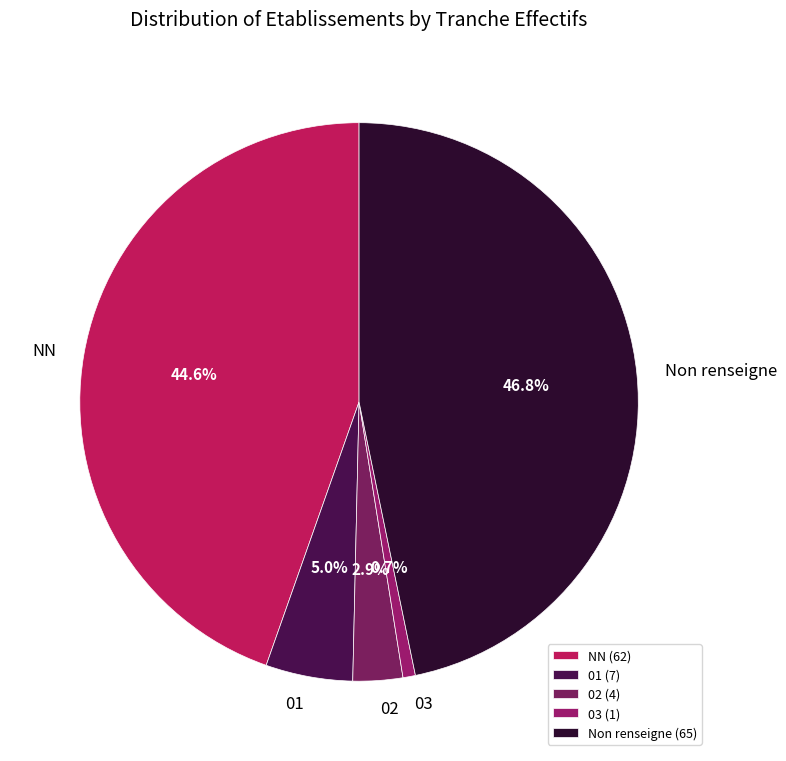

Which category has the smallest portion of the pie?

03